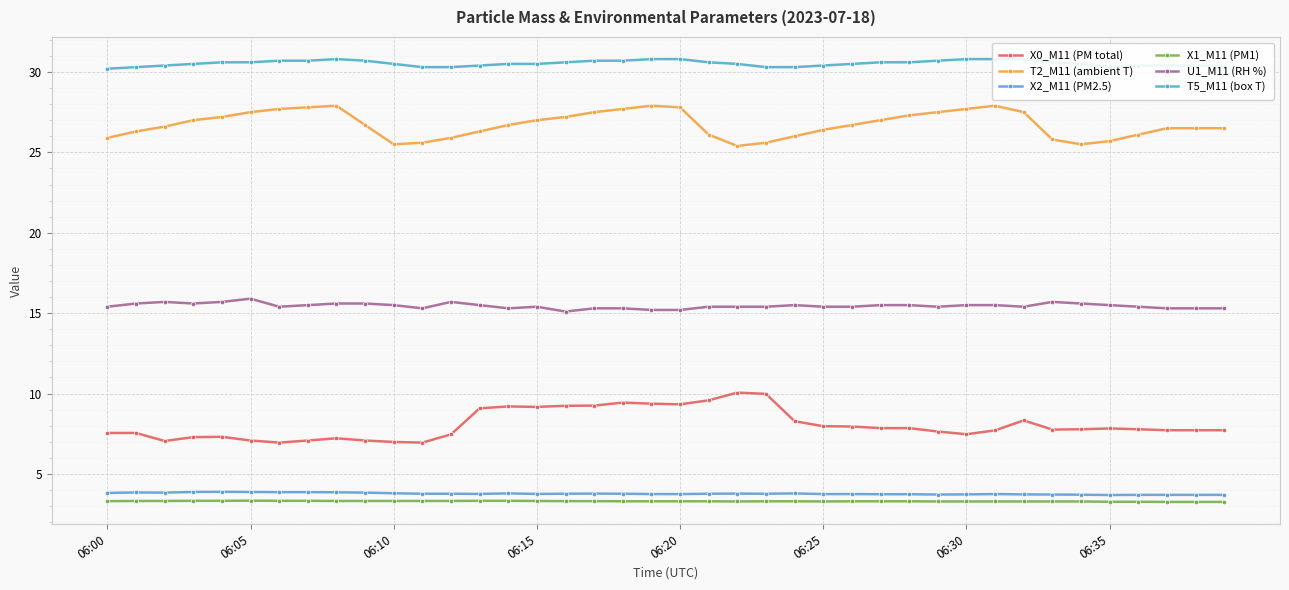

Rank the categories by T2_M11 (ambient T) value from lowest to highest.

22, 10, 34, 11, 23, 35, 33, 06:00, 12, 24, 21, 36, 06:05, 13, 25, 37, 38, 39, 06:10, 9, 14, 26, 06:15, 15, 27, 06:20, 16, 28, 06:25, 17, 29, 32, 06:30, 18, 30, 06:35, 20, 8, 19, 31